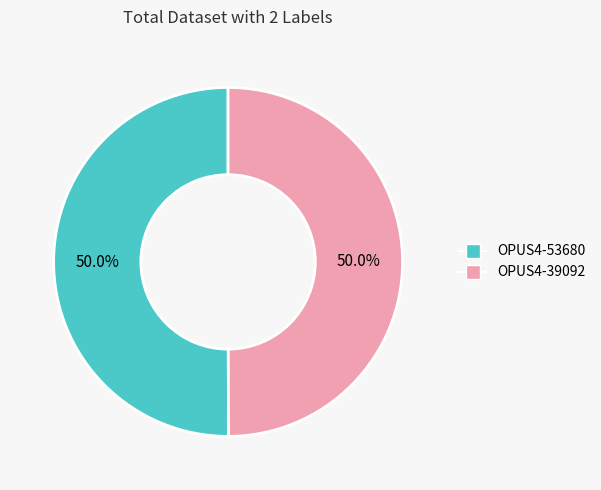

What percentage is NOT represented by OPUS4-39092?

50.0%